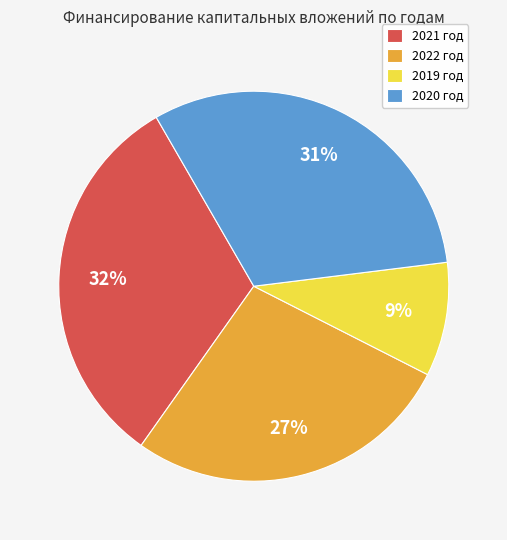

To the nearest percent, what is the difference between the 2019 год and 2020 год slice percentages?

22%